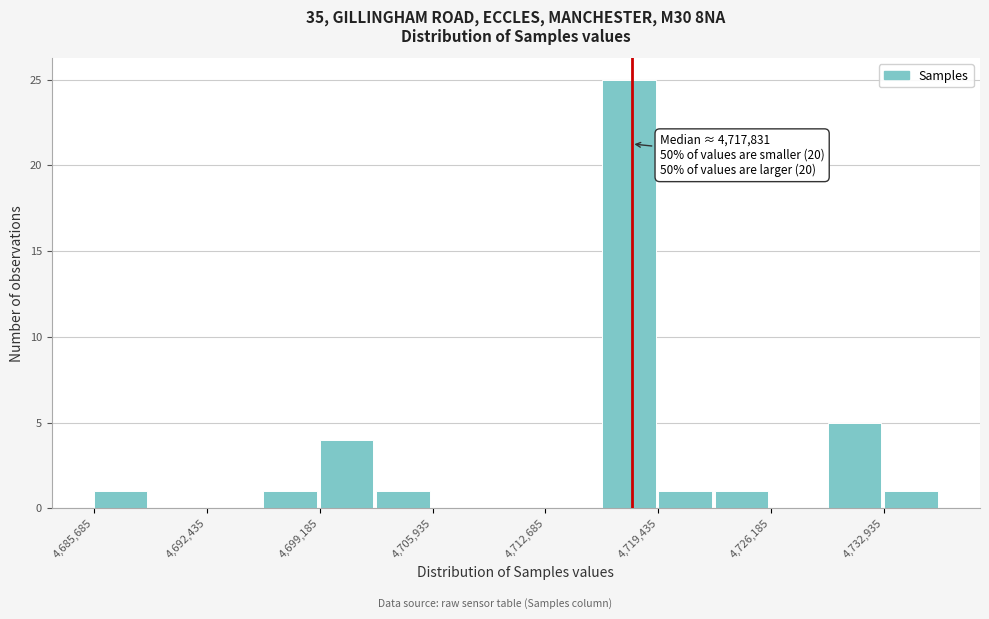

Read against the x-axis, roughly where is the centre of the tallest bar?

4718000